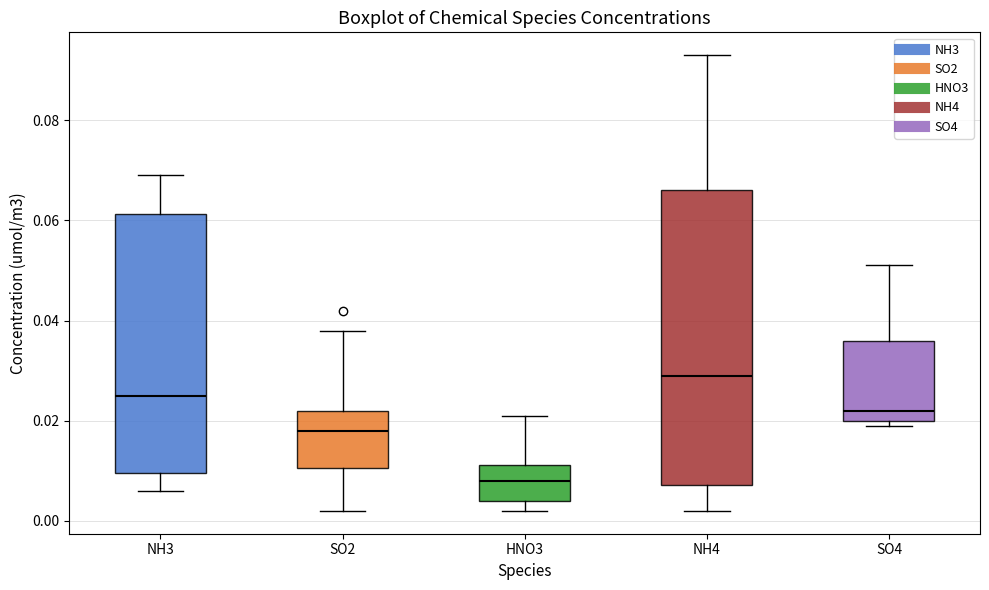

Which box is the tallest, from its lower edge to its upper edge?

NH4